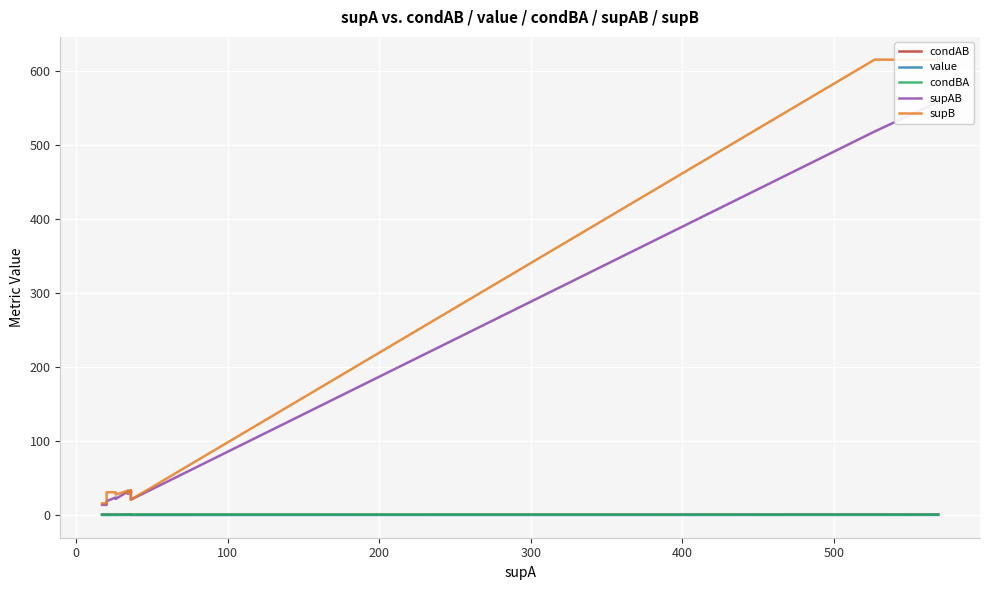

True or false: supB and value intersect in this chart.

False